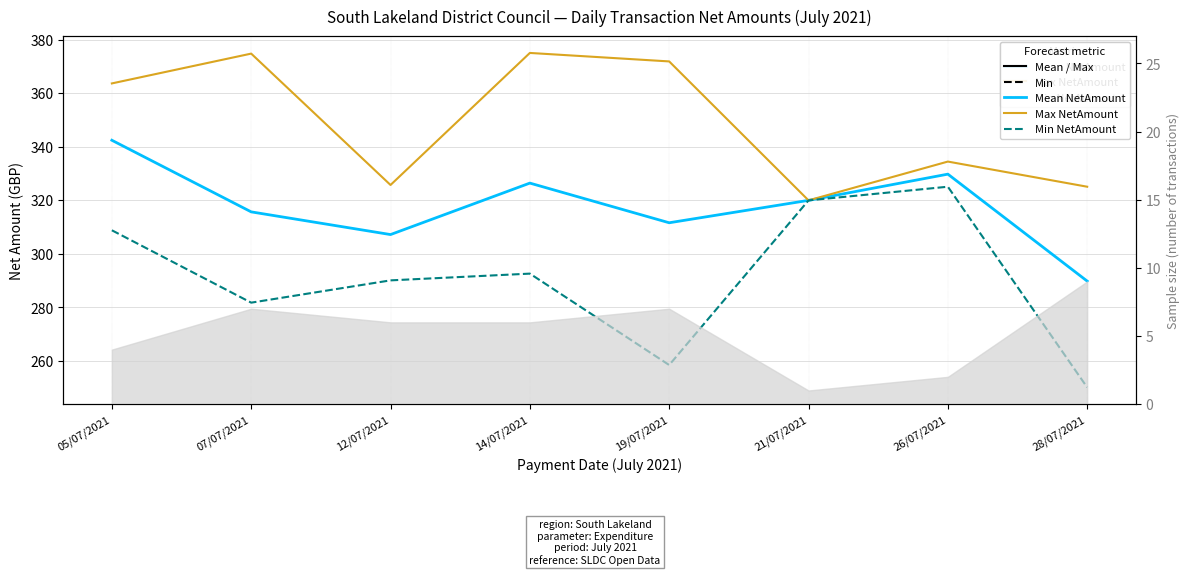

True or false: Max NetAmount and Min NetAmount intersect in this chart.

False